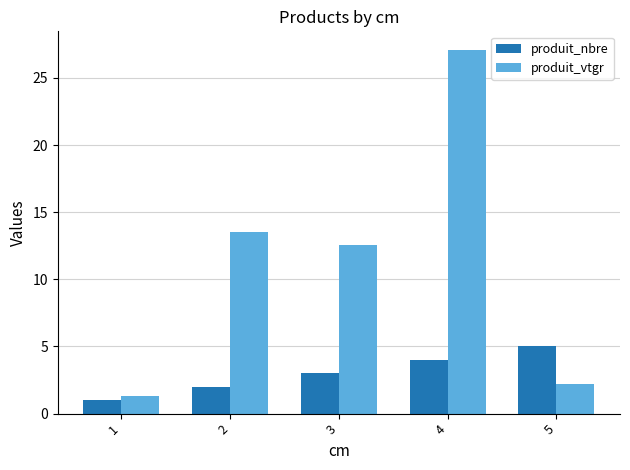

What is the maximum value for produit_vtgr?

27.1